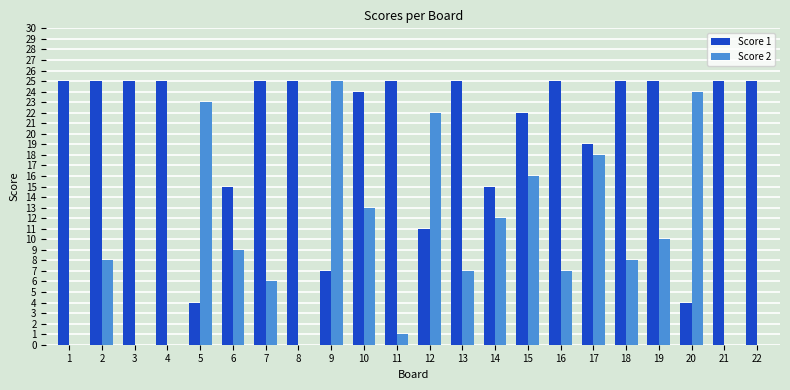

What are all the series names shown in the legend?

Score 1, Score 2